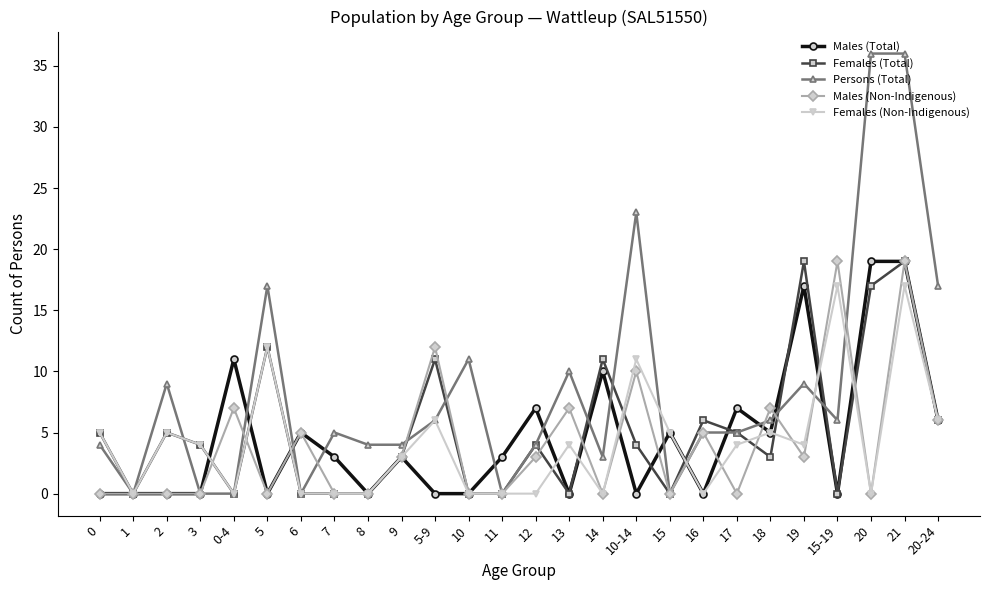

Which series changed the most between 1 and 10?

Persons (Total)